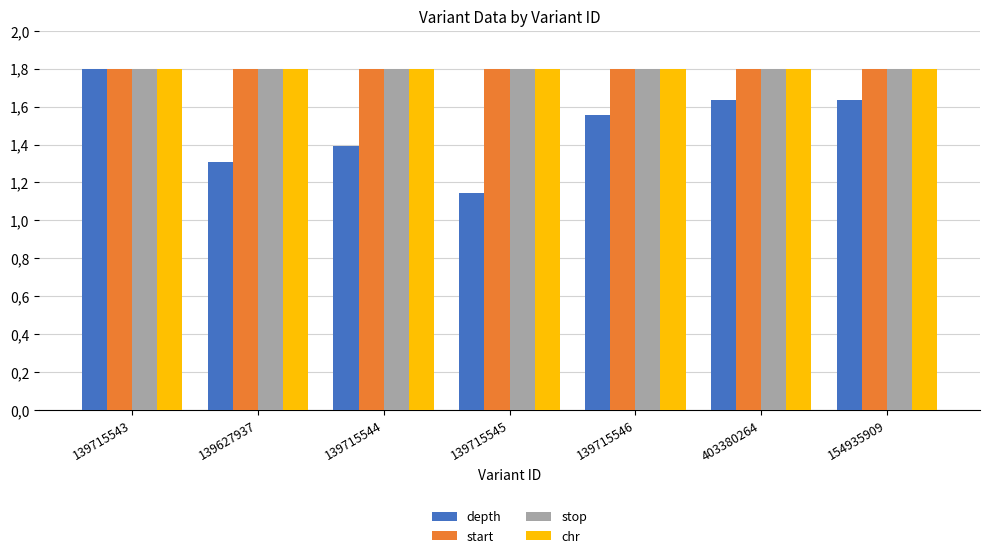

What are all the series names shown in the legend?

depth, start, stop, chr